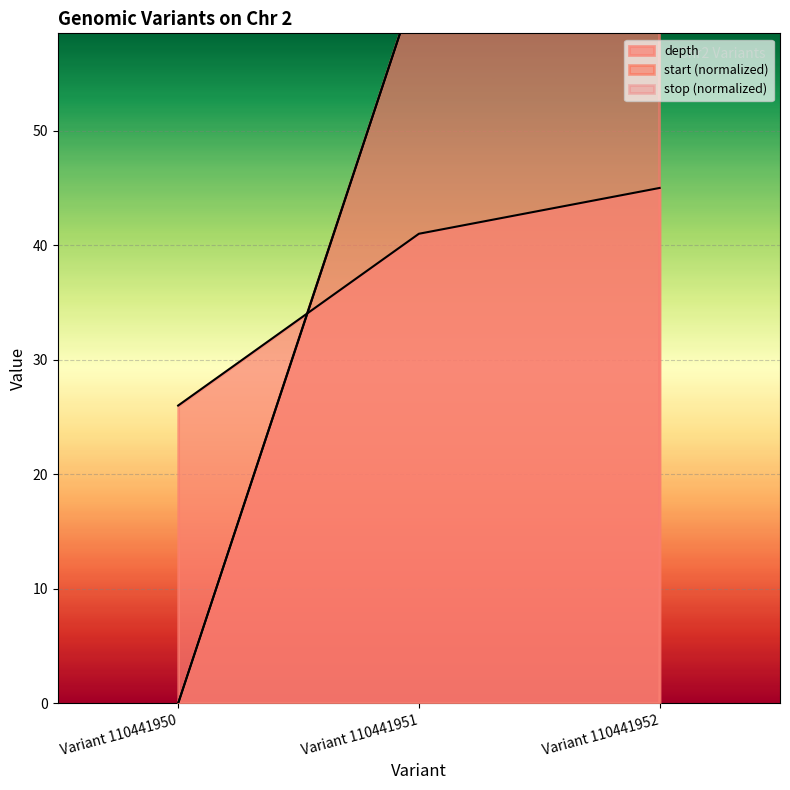

What are all the series names shown in the legend?

depth, start, stop